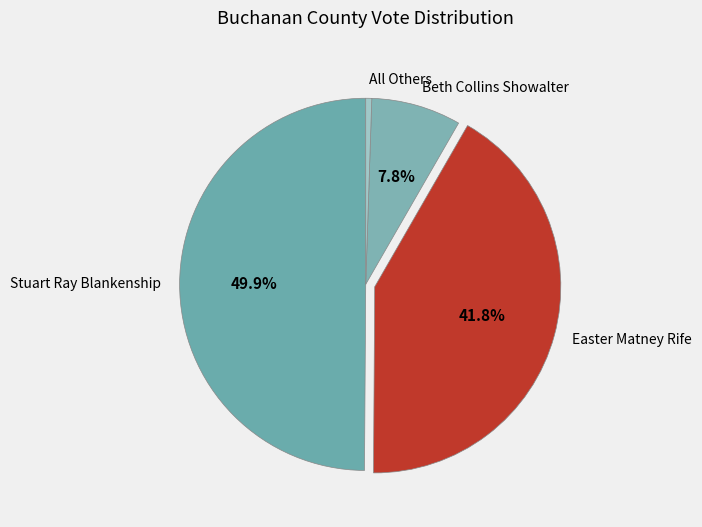

To the nearest percent, what is the difference between the Easter Matney Rife and Stuart Ray Blankenship slice percentages?

8%